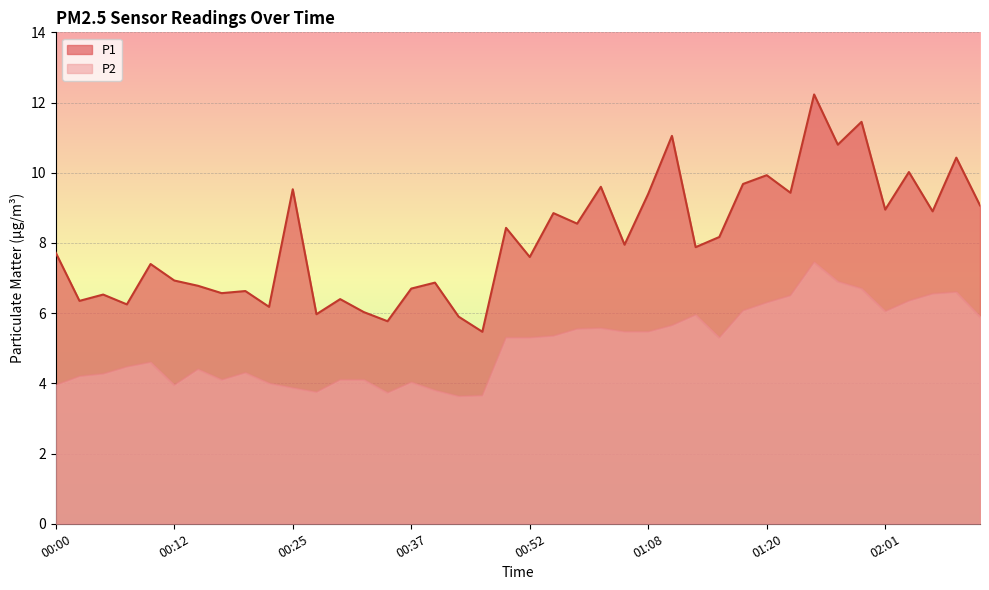

What is the sum of the P2 values at 00:10 and 00:29?

8.7